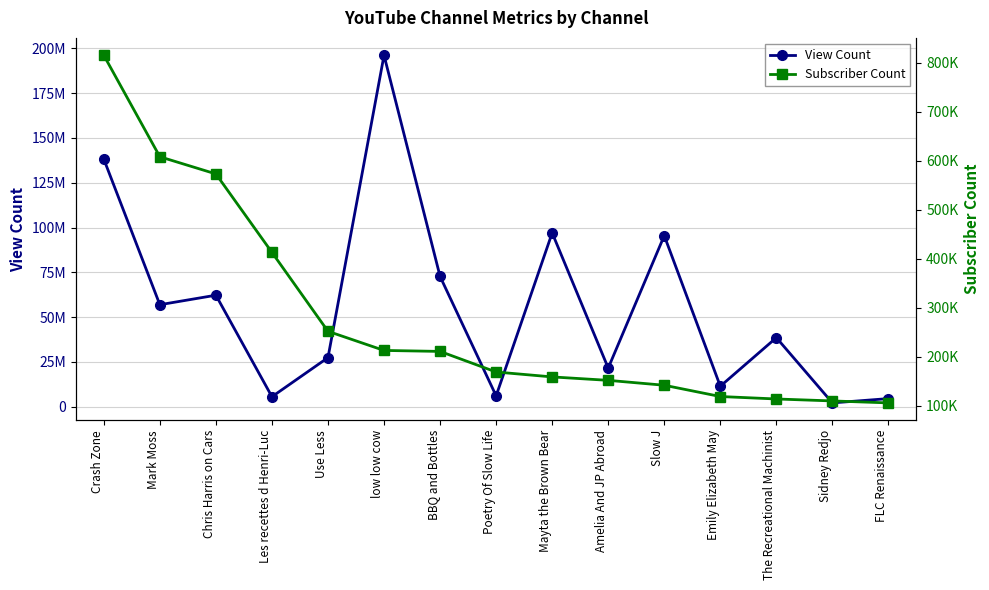

What is the difference between the maximum and minimum values in the Subscriber Count series?

709000